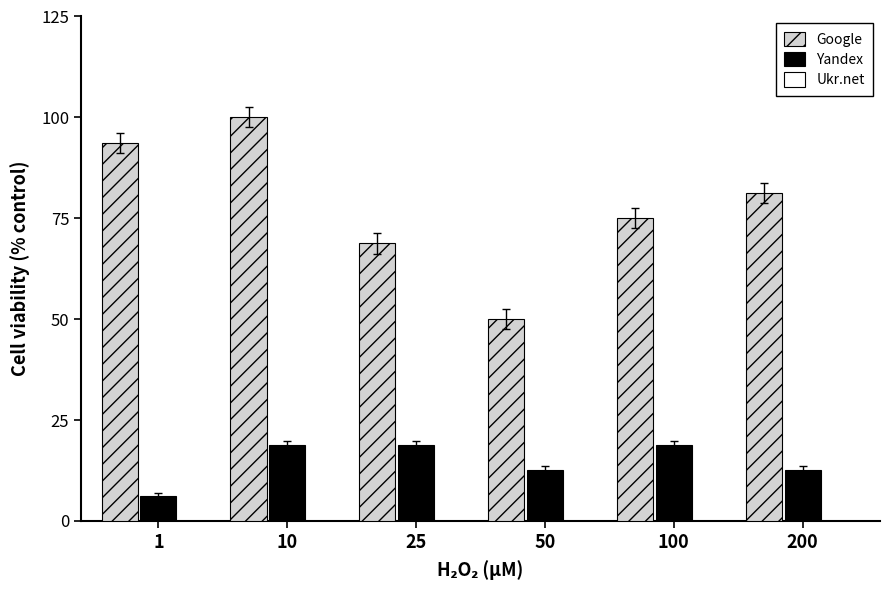

List the series in order of their peak value, highest first.

Google, Yandex